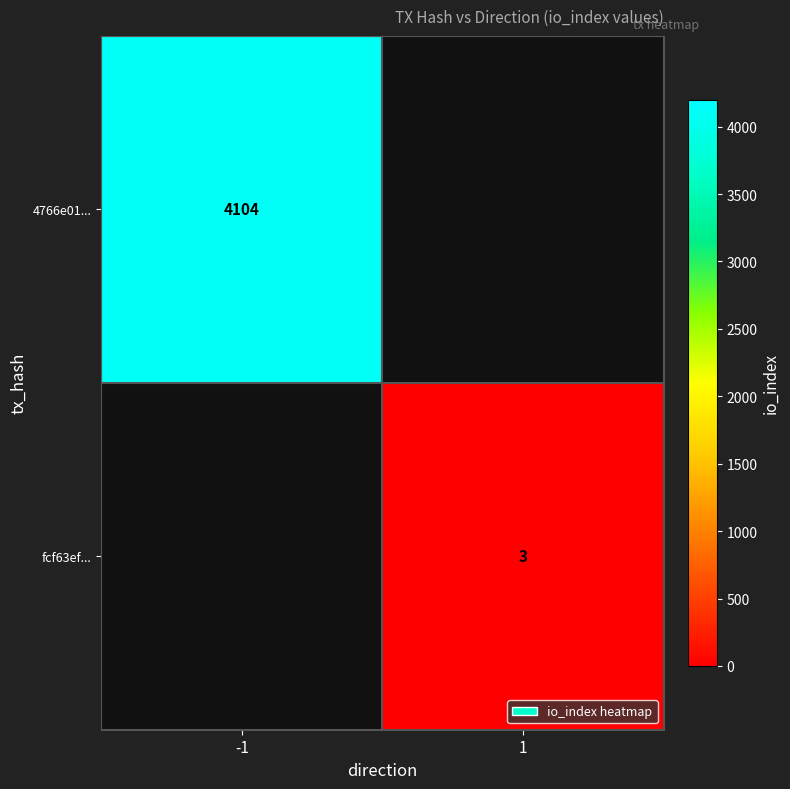

Is it true that 4766e01... equals 1781 at -1?

False